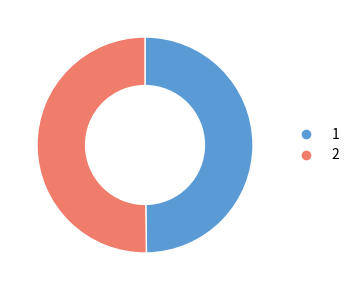

True or false: 1 accounts for 42% of the total.

False